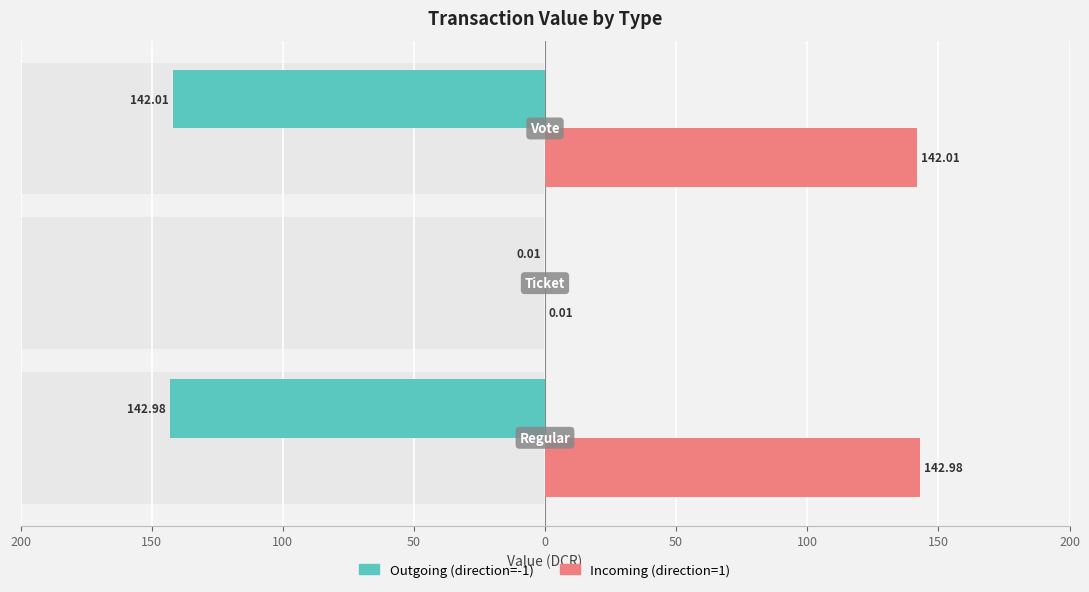

Between 200 and 100, which series saw the biggest shift?

Outgoing (direction=-1)